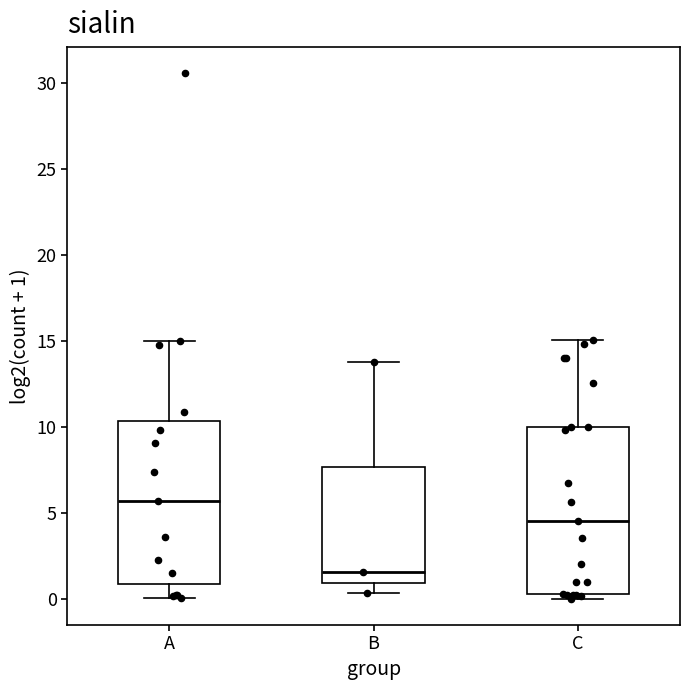

Where is the upper edge of the box for C on the y-axis? The values are not printed on the chart, so give them approximately, as read against the axis.

10.0